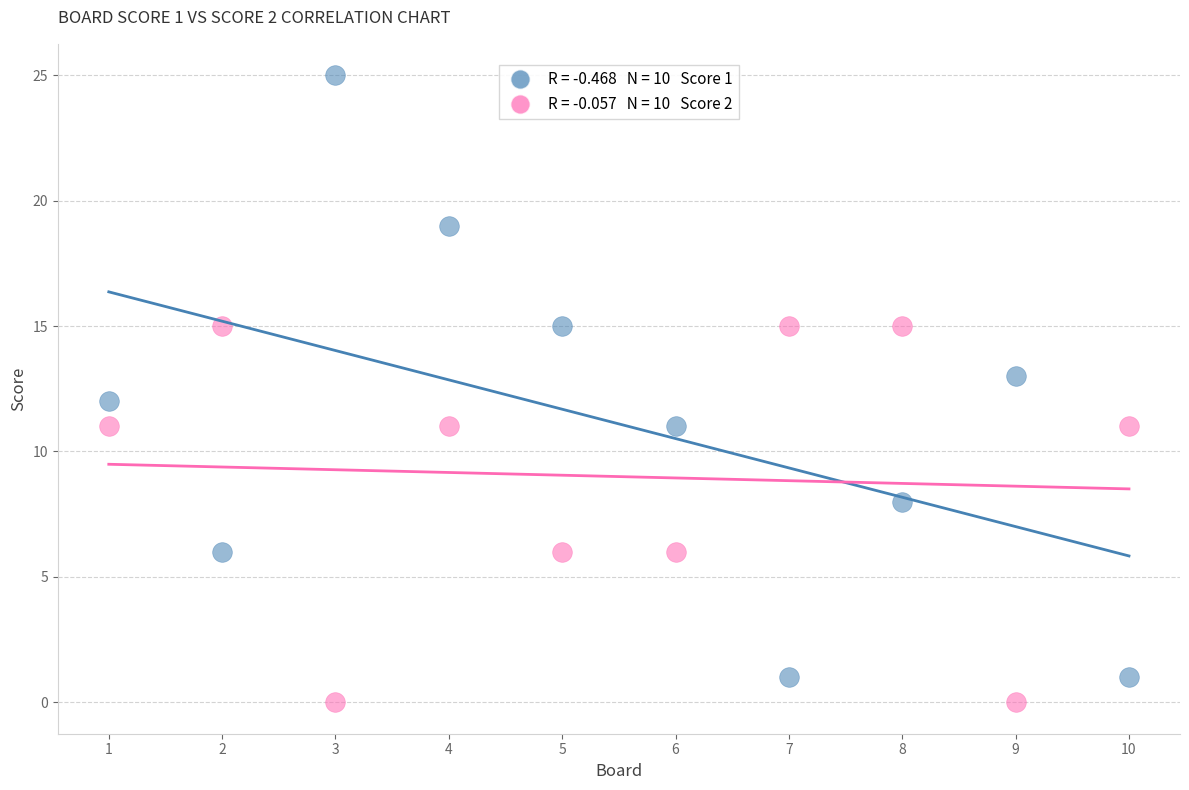

Across all data points, what is the range of Y values (max minus min)?

25